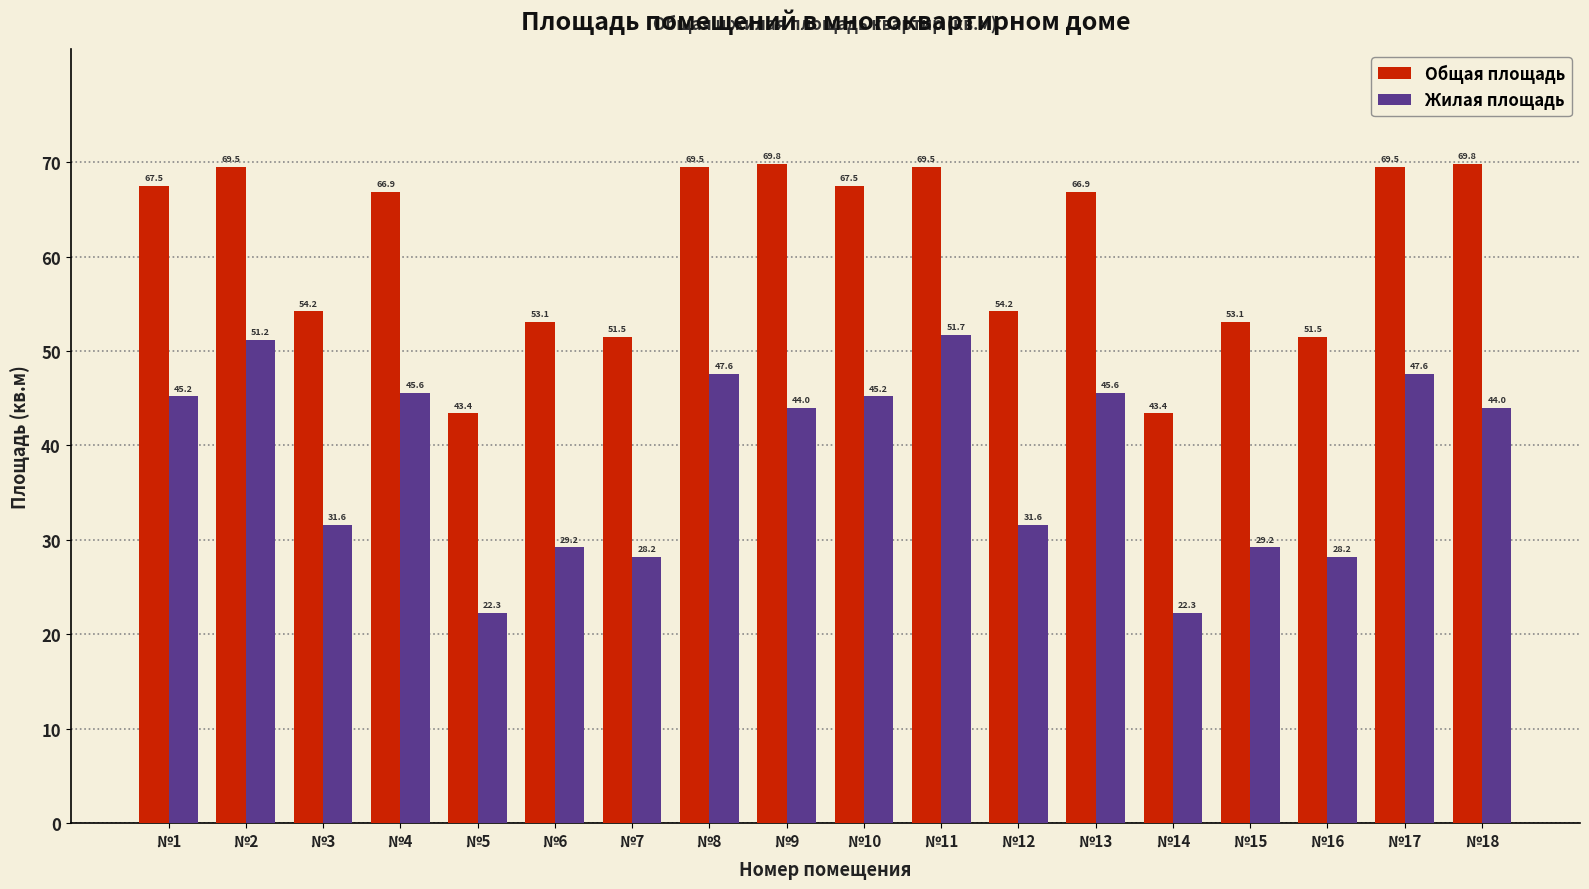

What is the total value across all series at №16?

79.7